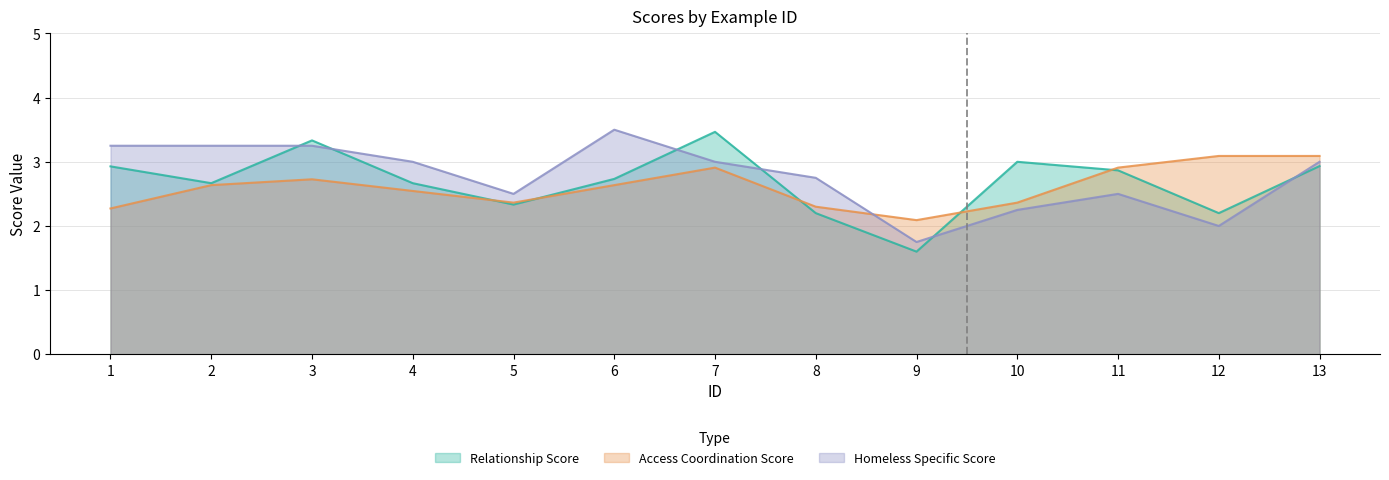

At 12, list the series in order from largest to smallest.

Access Coordination Score, Relationship Score, Homeless Specific Score